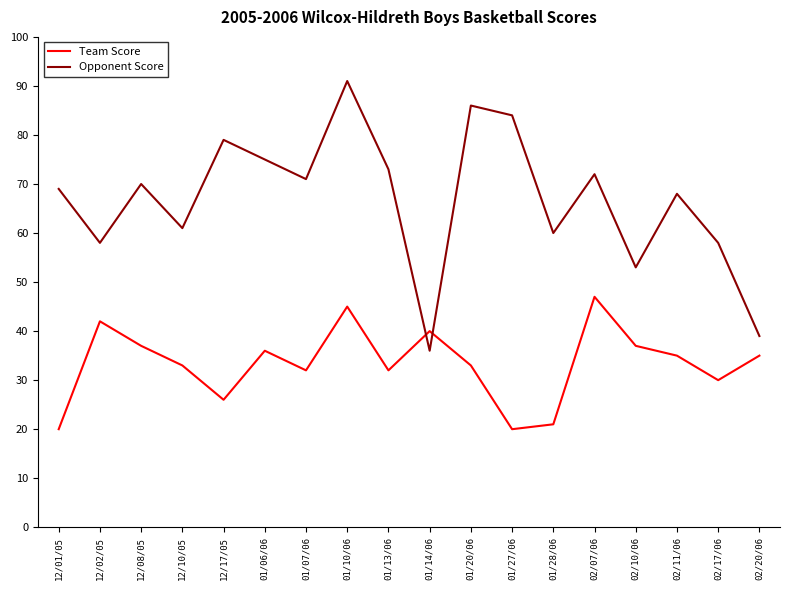

List the series in order of their peak value, highest first.

Opponent Score, Team Score